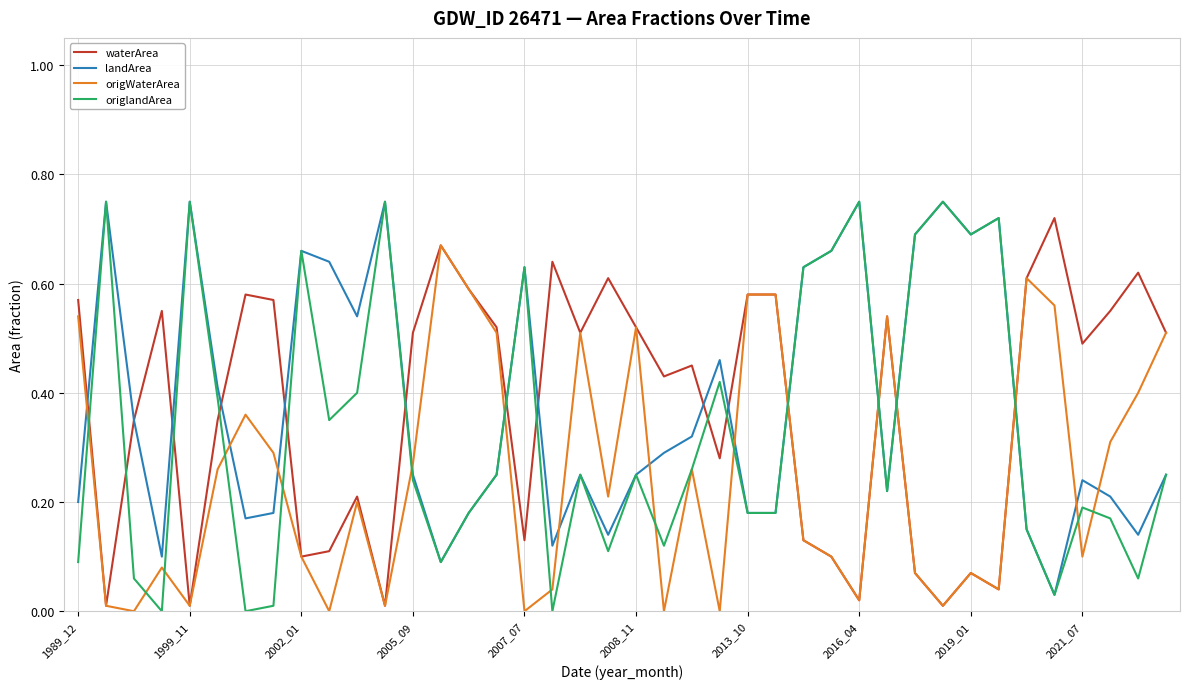

True or false: origWaterArea and origlandArea cross at least once.

True